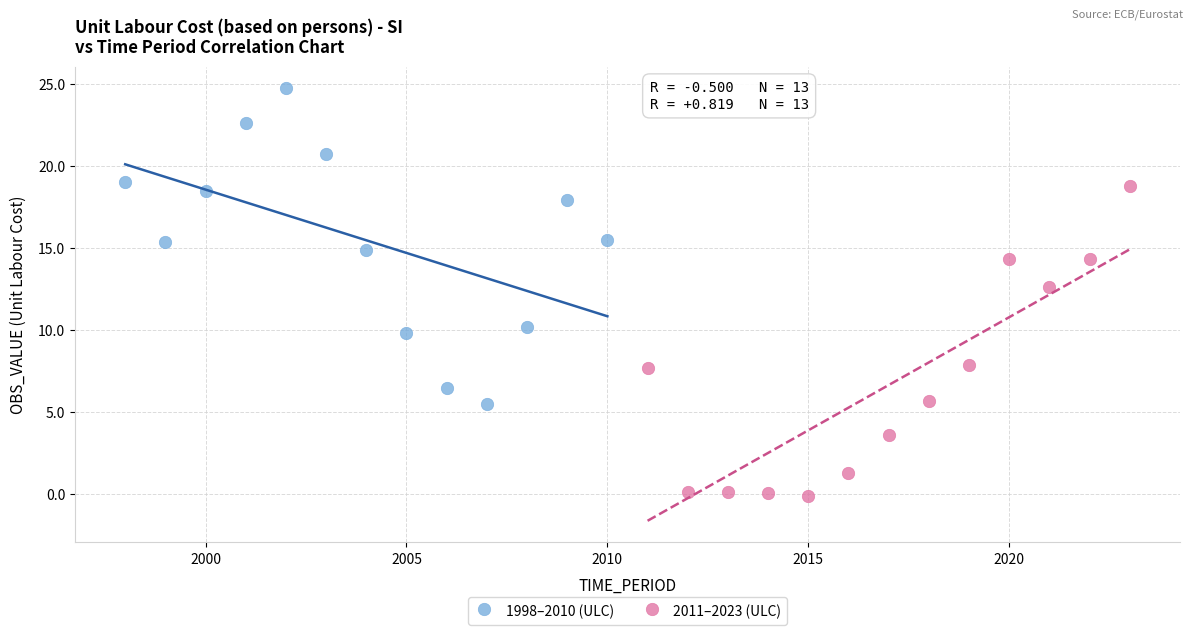

Which series contains the lowest Y value?

2011–2023 (ULC)